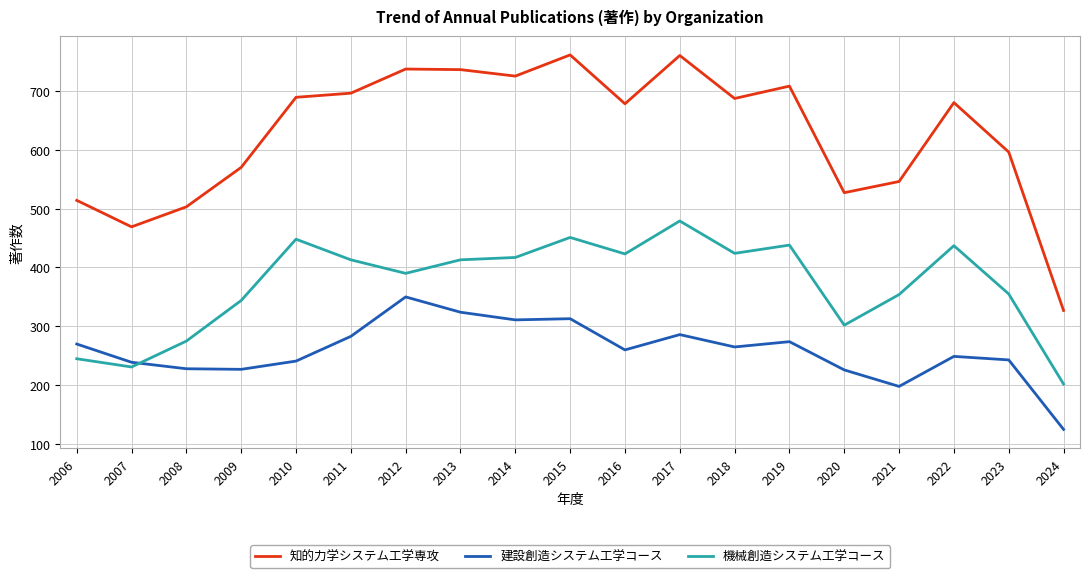

At which label does 建設創造システム工学コース first exceed 260?

2006